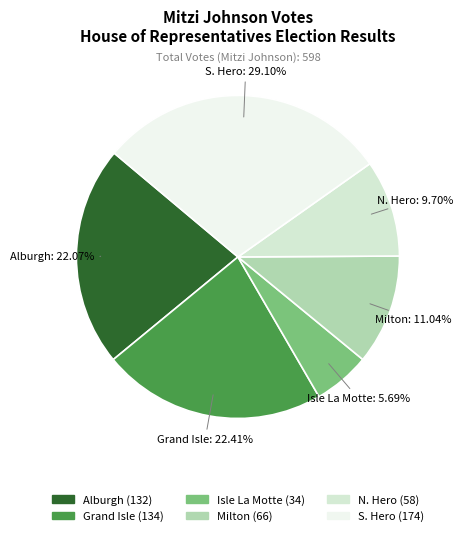

Which category has the biggest portion of the pie?

S. Hero